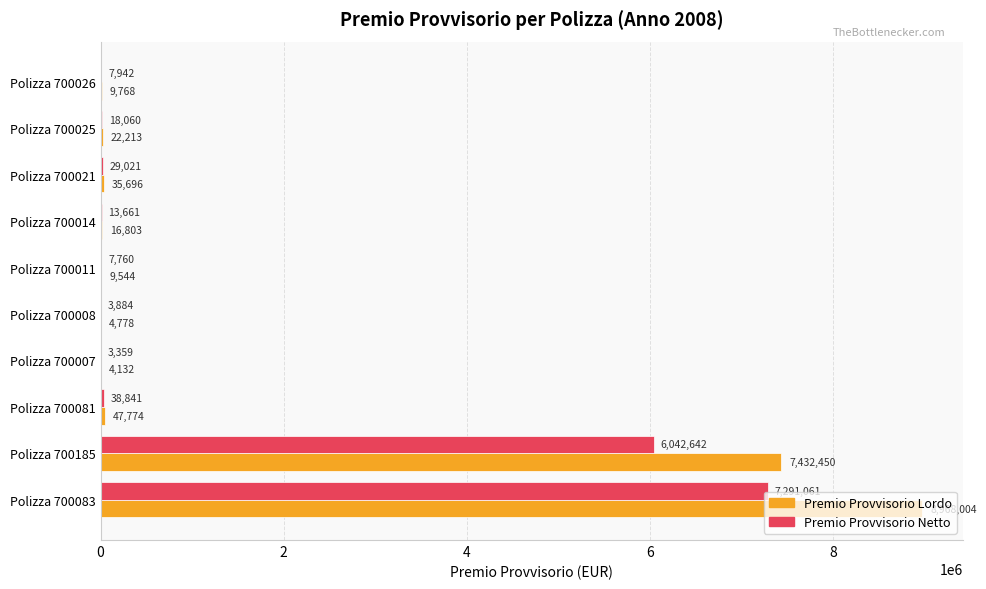

What is the maximum value shown in the chart?

8968004.5